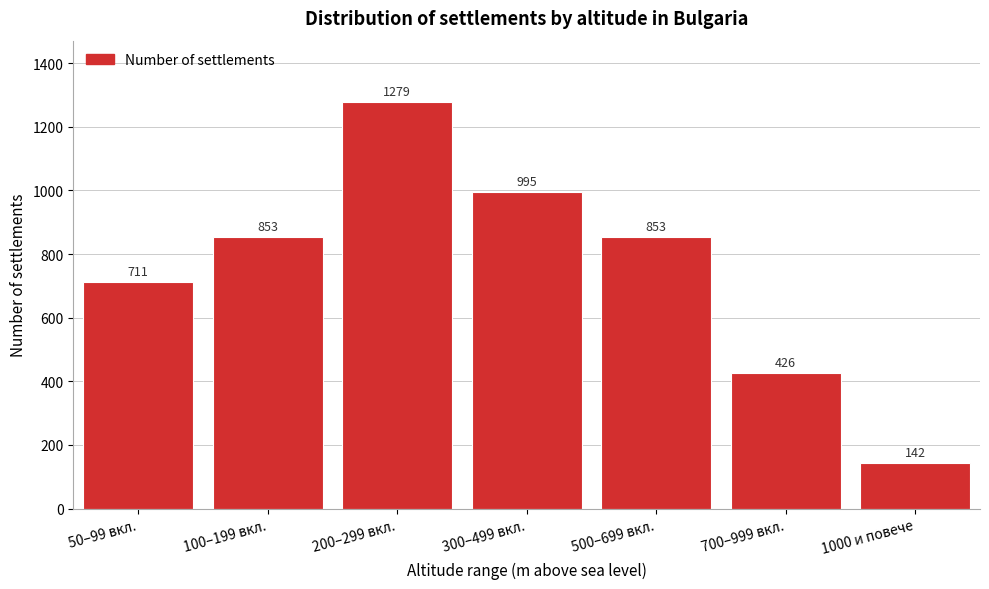

Reading left to right, list all the values displayed in this chart.

50–99 вкл.=711	100–199 вкл.=853	200–299 вкл.=1279	300–499 вкл.=995	500–699 вкл.=853	700–999 вкл.=426	1000 и повече=142